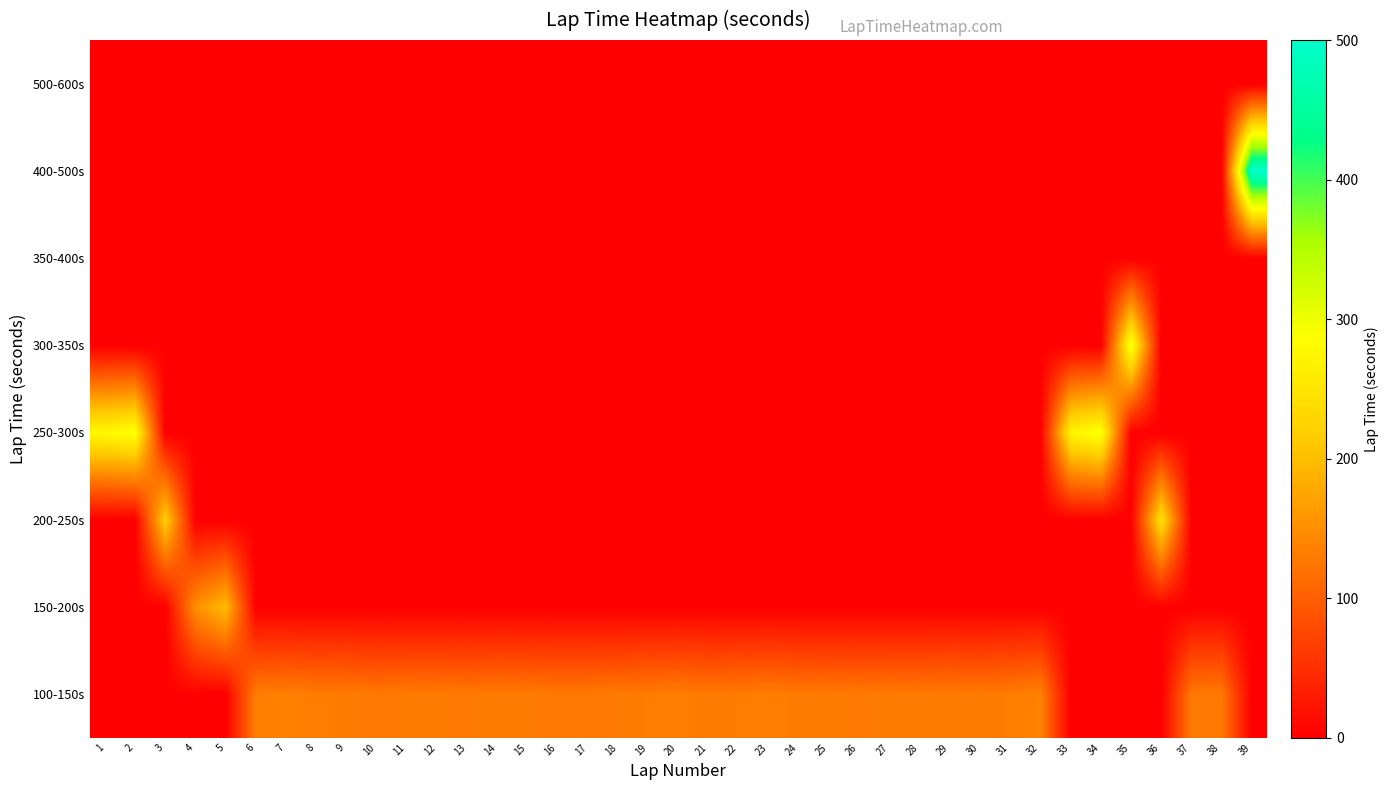

How many distinct data groups are displayed?

8